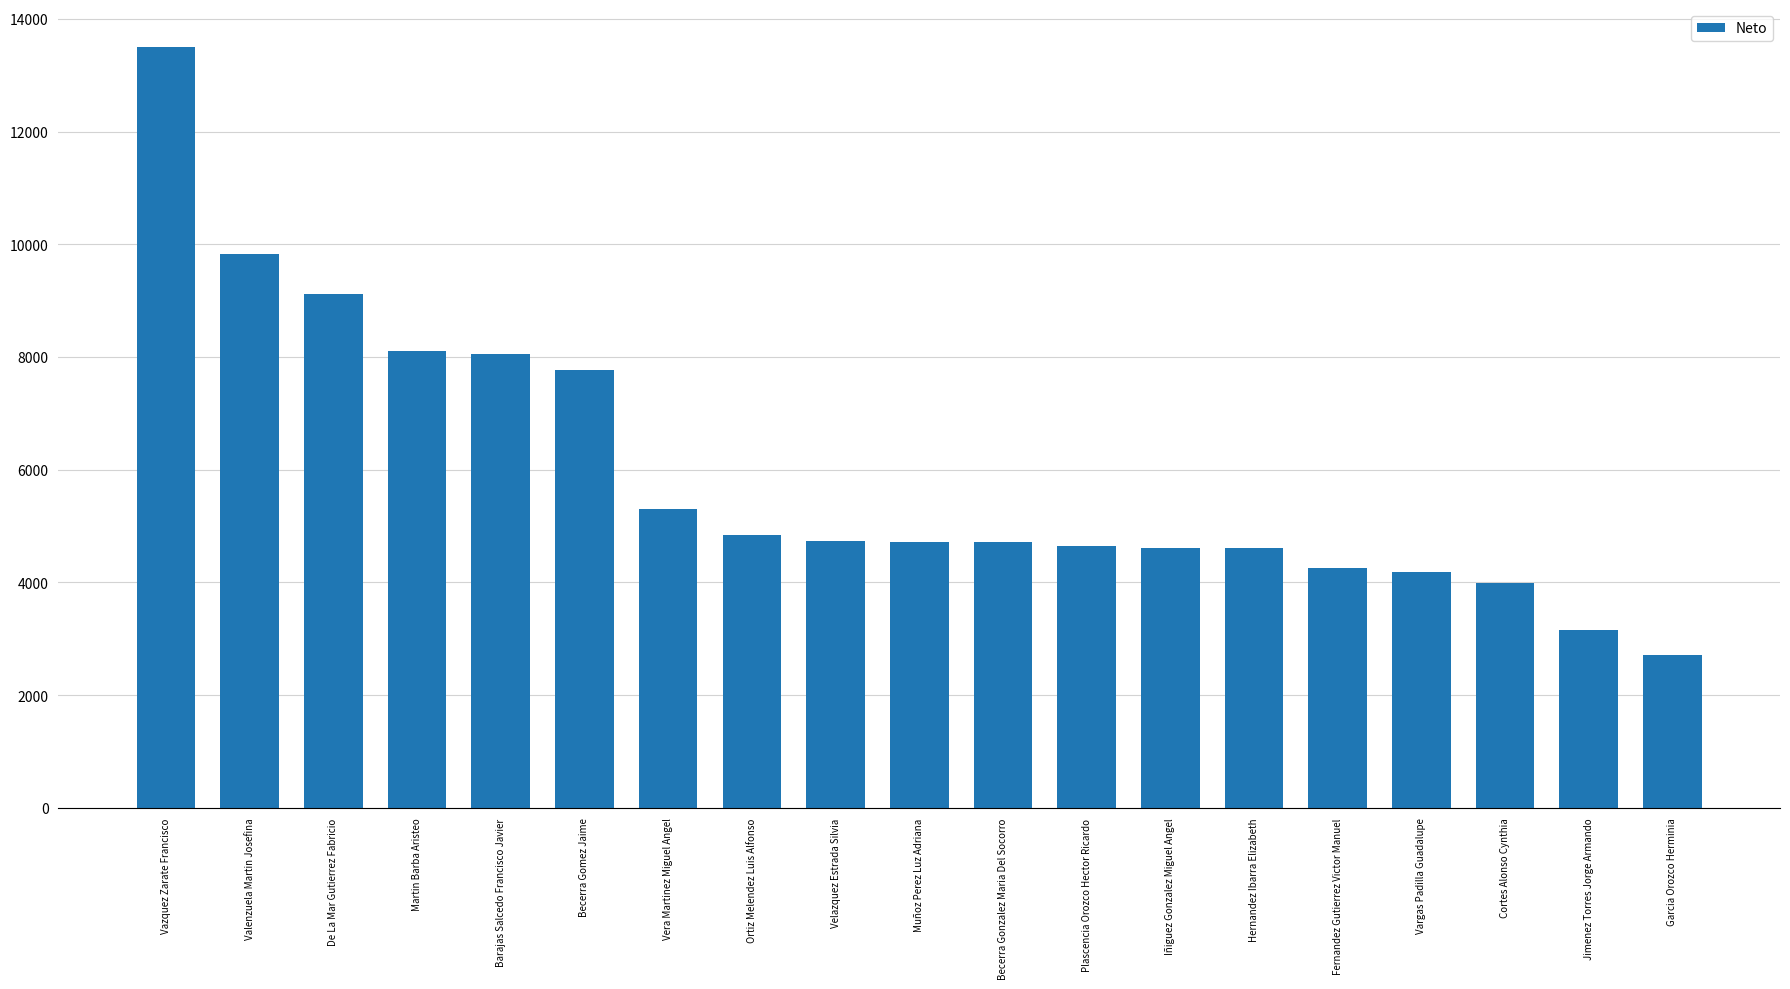

At which category does the chart reach its minimum across all series?

Garcia Orozco Herminia